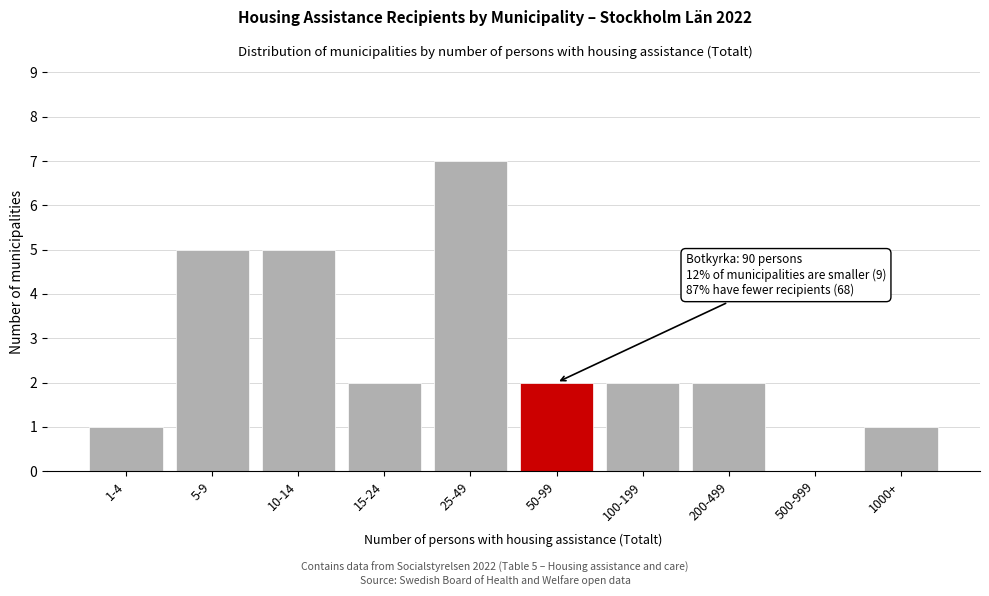

Reading left to right, what are all the values shown in this chart?

1-4=1	5-9=5	10-14=5	15-24=2	25-49=7	50-99=2	100-199=2	200-499=2	500-999=0	1000+=1